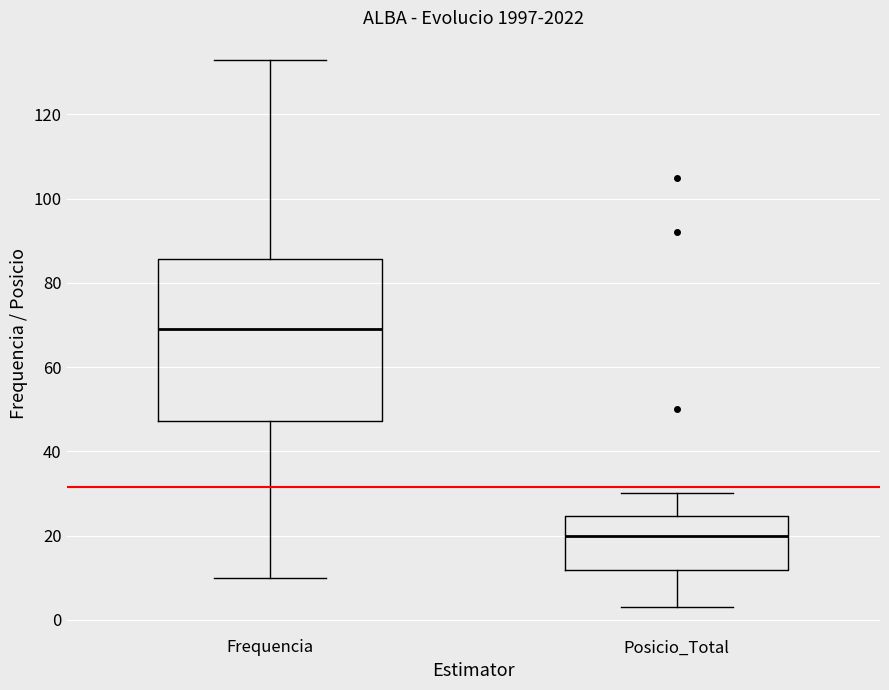

Which box is the tallest, from its lower edge to its upper edge?

Frequencia